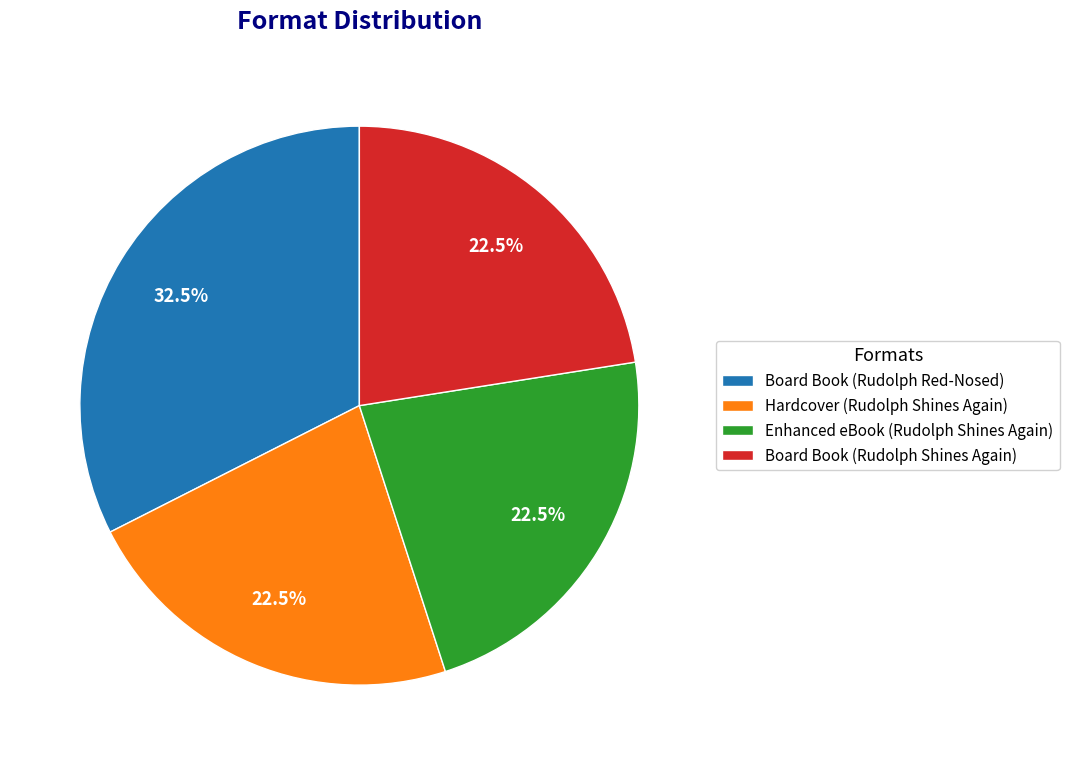

Is there a majority slice in this chart?

No